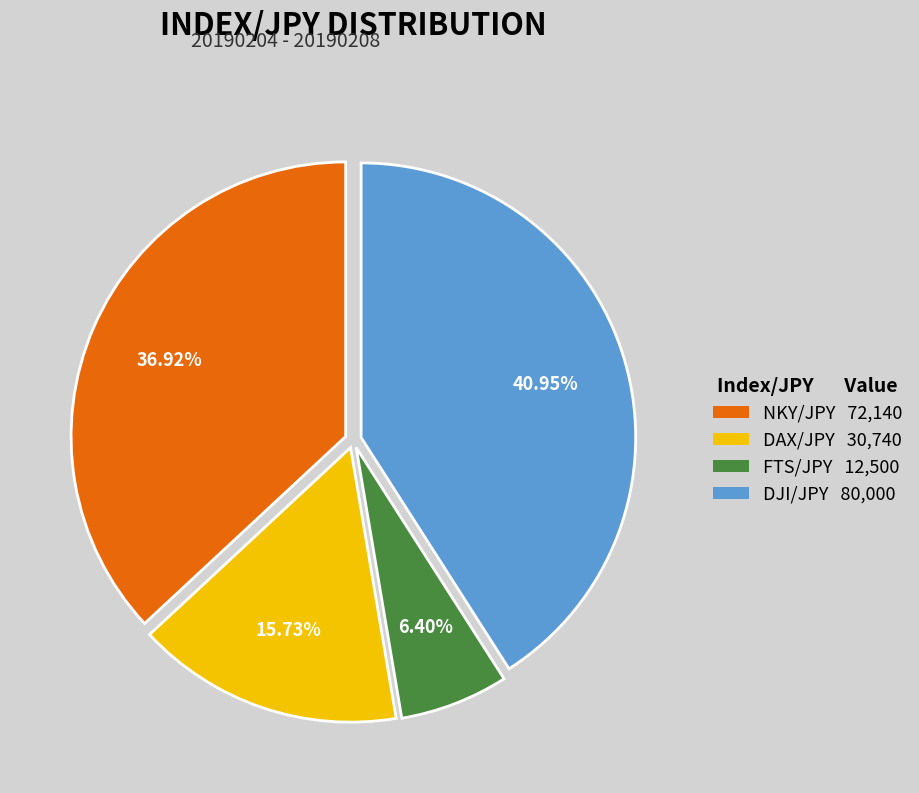

To the nearest percent, what is the combined percentage of DJI/JPY and NKY/JPY?

78%